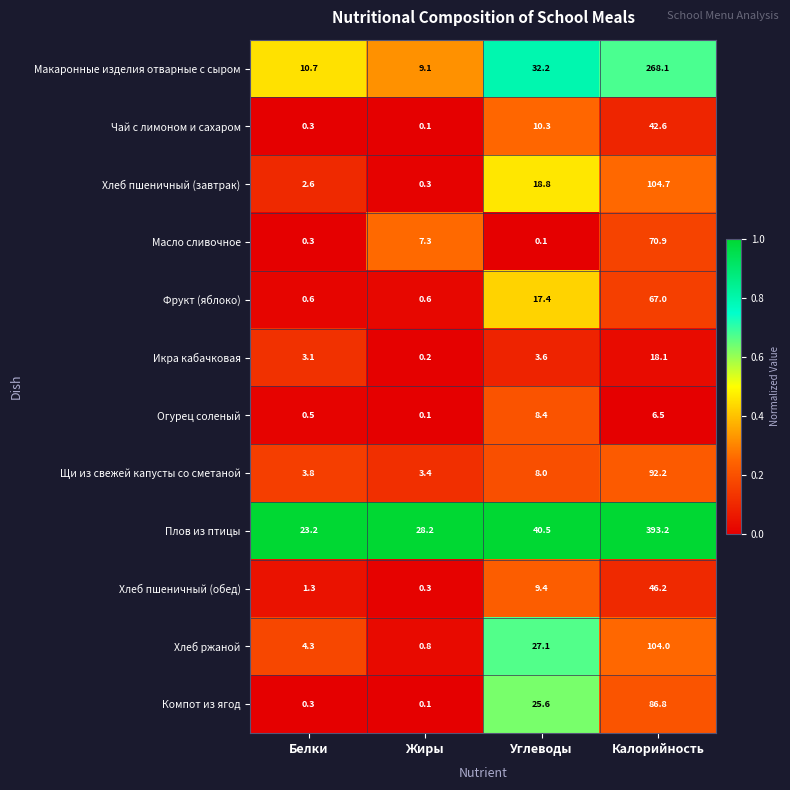

Rank the series by their maximum value, from lowest to highest.

Огурец соленый, Икра кабачковая, Чай с лимоном и сахаром, Хлеб пшеничный (обед), Фрукт (яблоко), Масло сливочное, Компот из ягод, Щи из свежей капусты со сметаной, Хлеб ржаной, Хлеб пшеничный (завтрак), Макаронные изделия отварные с сыром, Плов из птицы